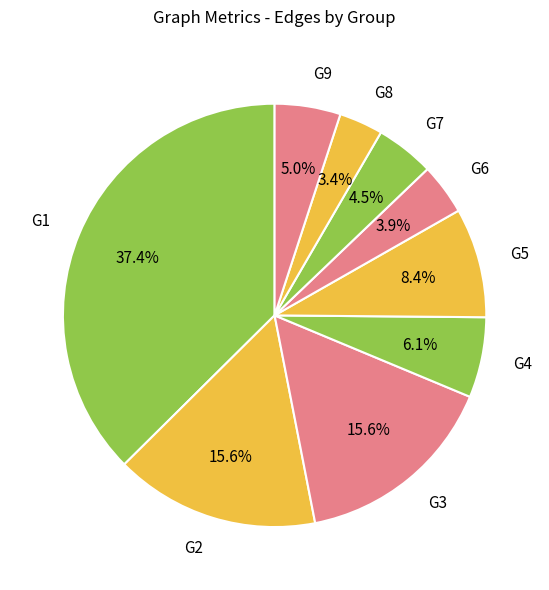

The G3 slice represents 16% of the pie. True or false?

True